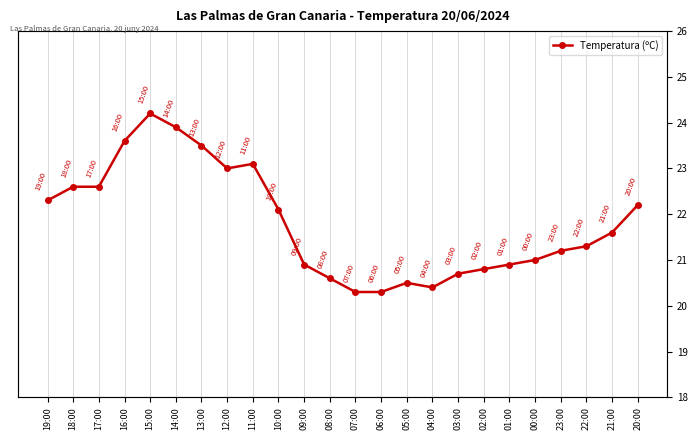

What is the difference between the values at 10:00 and 07:00?

1.8